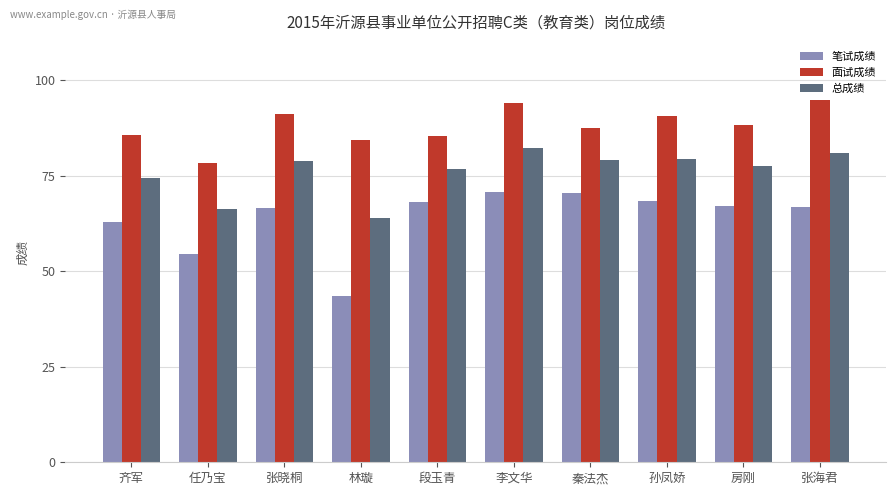

What position from the right is 段玉青?

6